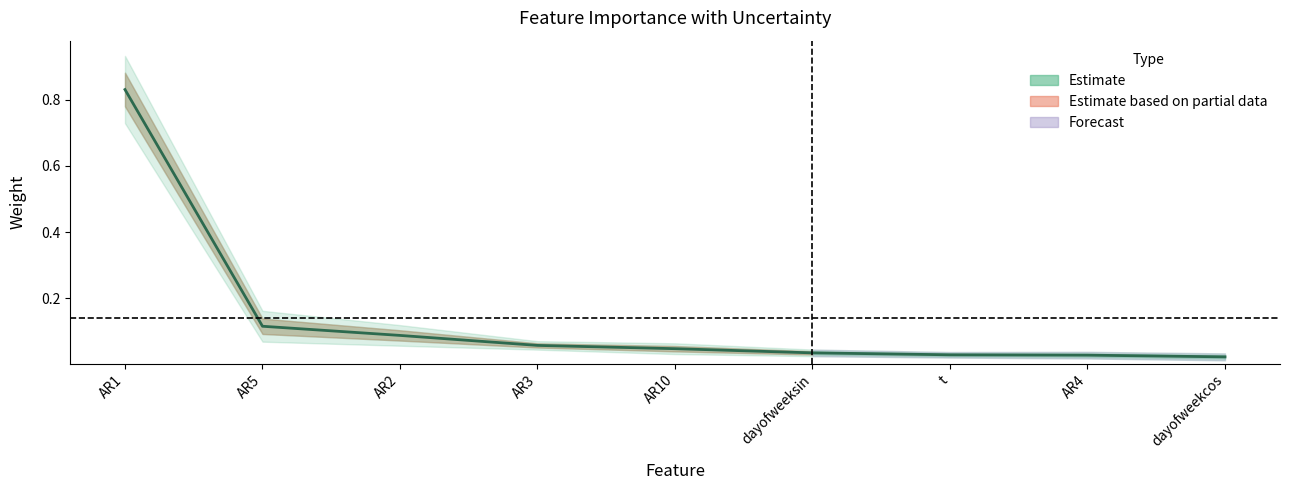

What is the label of the 6th point from the left?

dayofweeksin